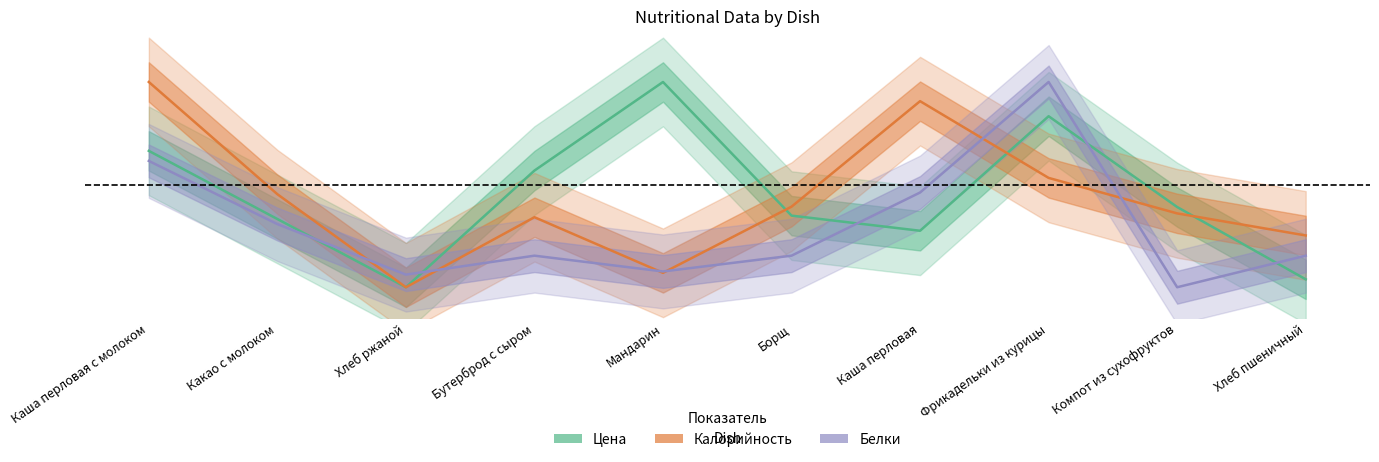

How many interior local peaks does the Белки series have?

2